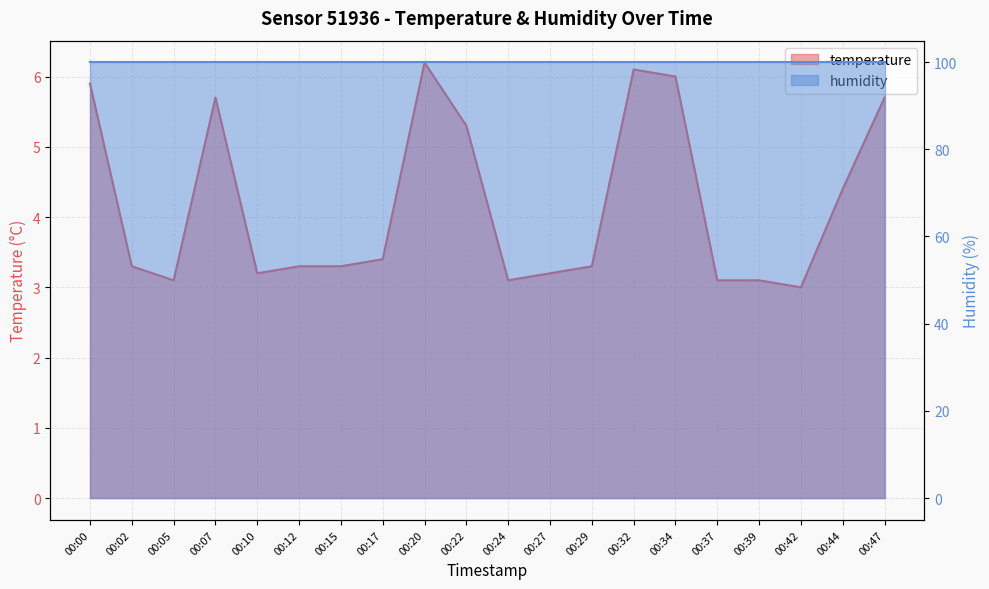

List the labels in order of value, largest first.

00:20, 00:32, 00:34, 00:00, 00:07, 00:47, 00:22, 00:44, 00:17, 00:02, 00:12, 00:15, 00:29, 00:10, 00:27, 00:05, 00:24, 00:37, 00:39, 00:42